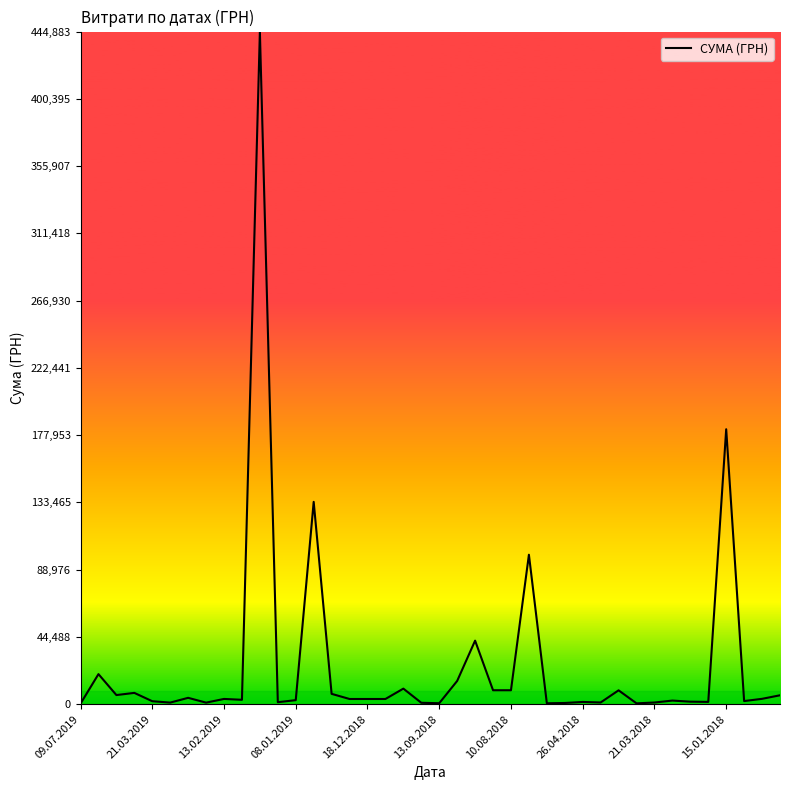

What is the smallest value displayed?

385.1